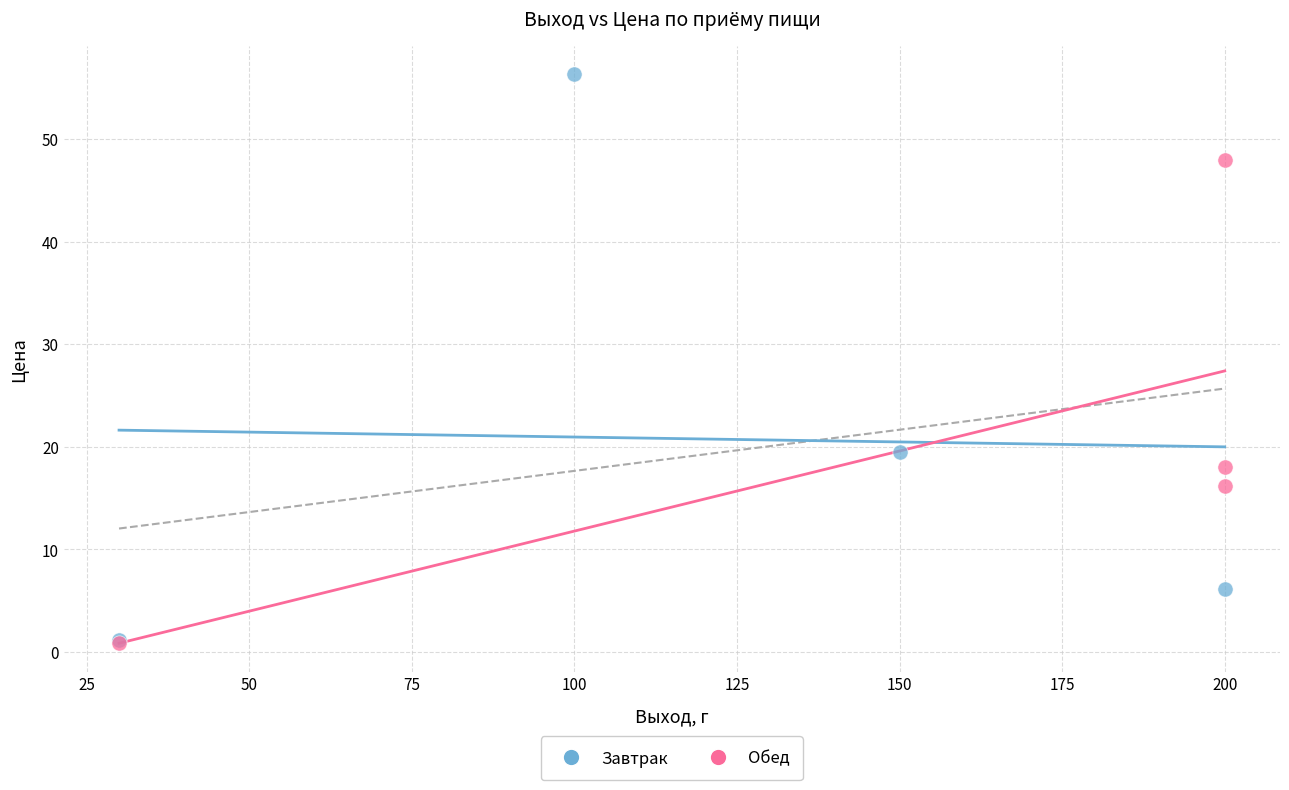

Which series has the widest spread of Y values?

Завтрак